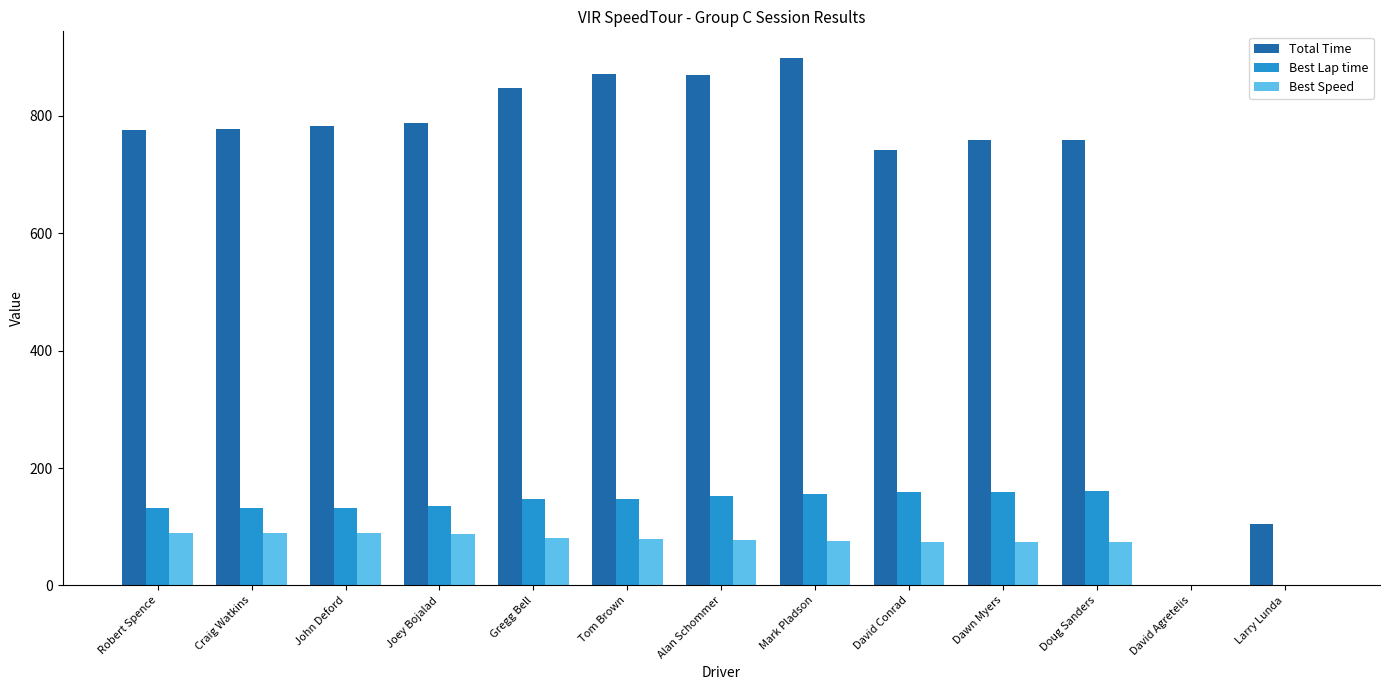

At which category is the sum across all series the highest?

Mark Pladson